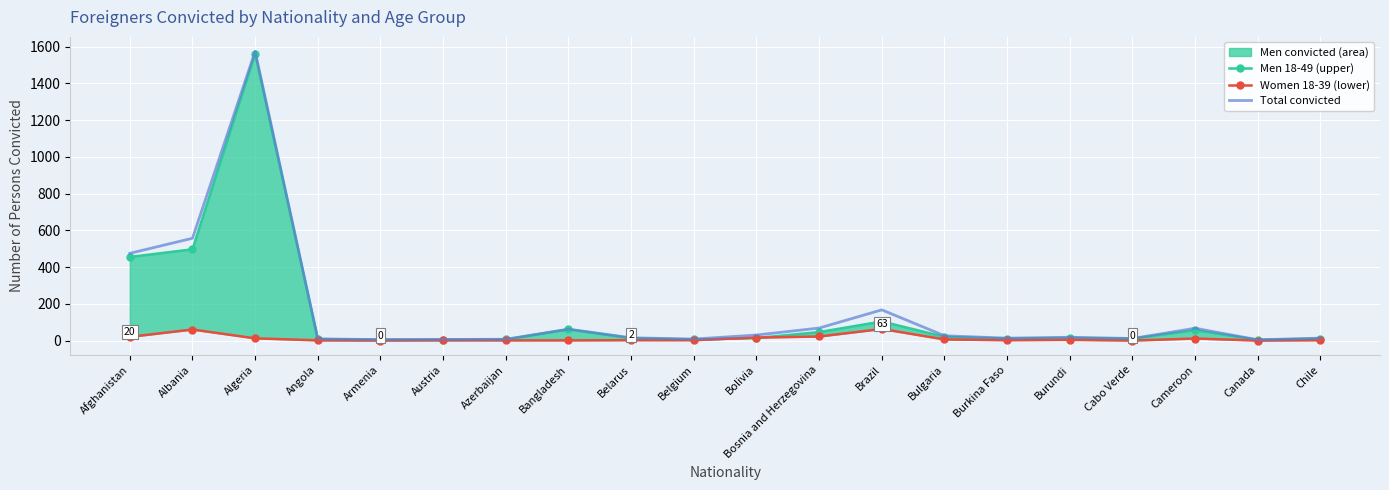

List the series in order of their peak value, highest first.

Total convicted, Men 18-49 (upper), Women 18-39 (lower)